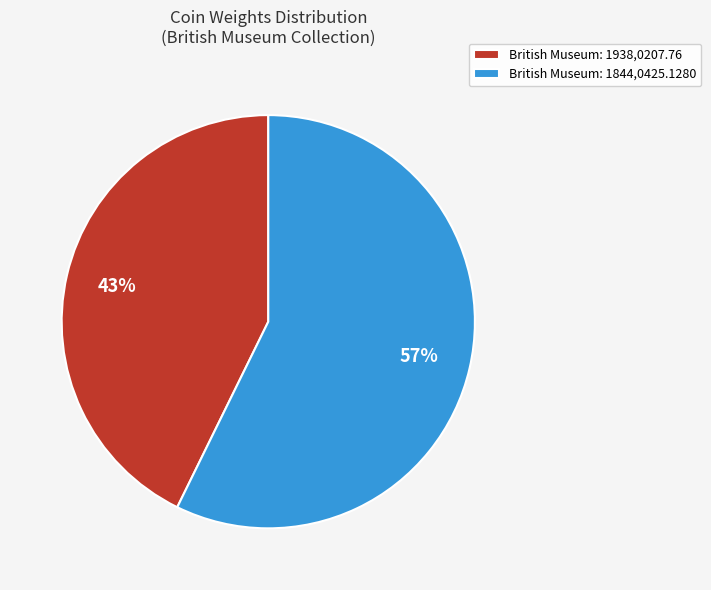

Count the number of slices in the pie.

2